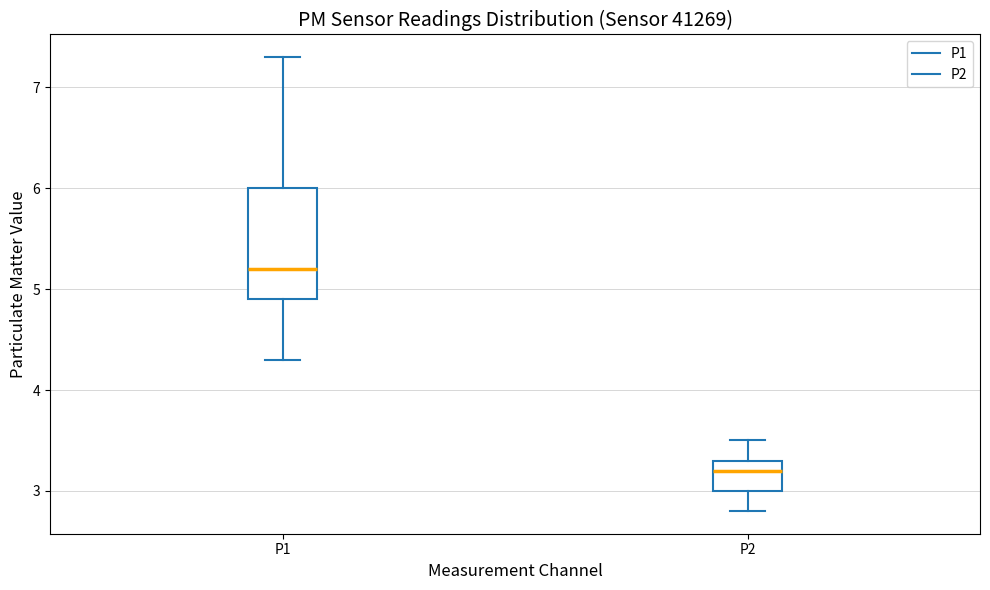

Which box has the lowest median line?

P2